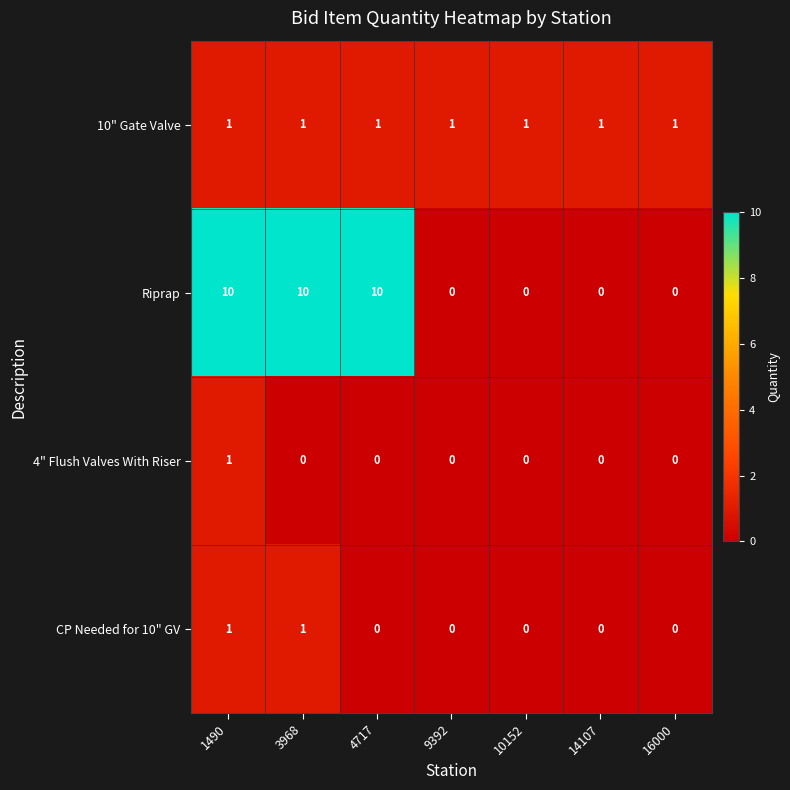

Reading left to right, transcribe all the data shown in this chart.

10" Gate Valve: 1490=1	3968=1	4717=1	9392=1	10152=1	14107=1	16000=1
Riprap: 1490=10	3968=10	4717=10	9392=0	10152=0	14107=0	16000=0
4" Flush Valves With Riser: 1490=1	3968=0	4717=0	9392=0	10152=0	14107=0	16000=0
CP Needed for 10" GV: 1490=1	3968=1	4717=0	9392=0	10152=0	14107=0	16000=0